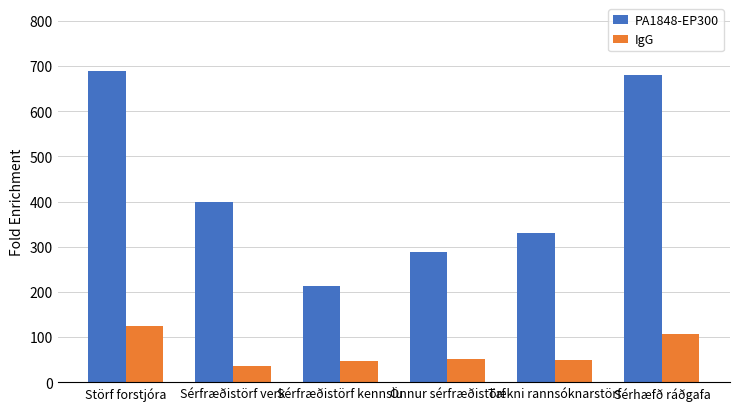

Read the PA1848-EP300 value at Sérfræðistörf verk, to the nearest 10.

400